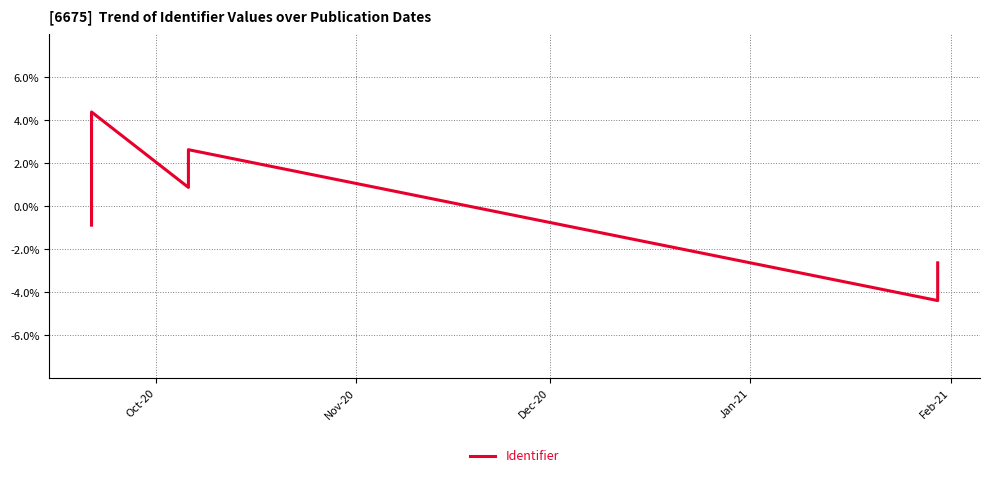

The chart shows a value of -3.6 at 5. True or false?

False